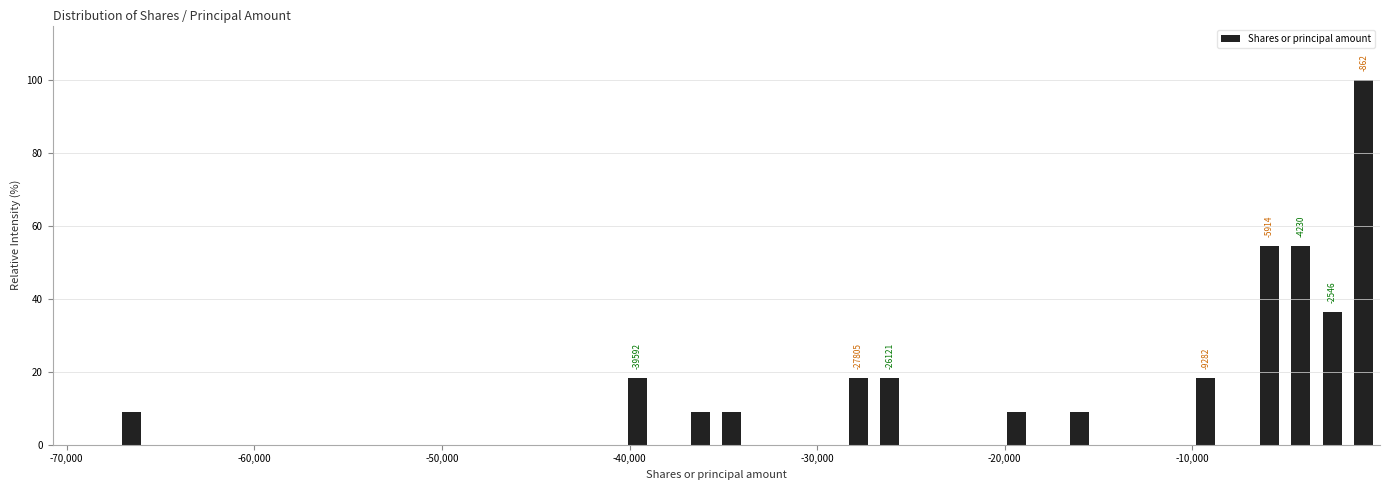

Read against the x-axis, roughly where is the centre of the tallest bar?

-1000